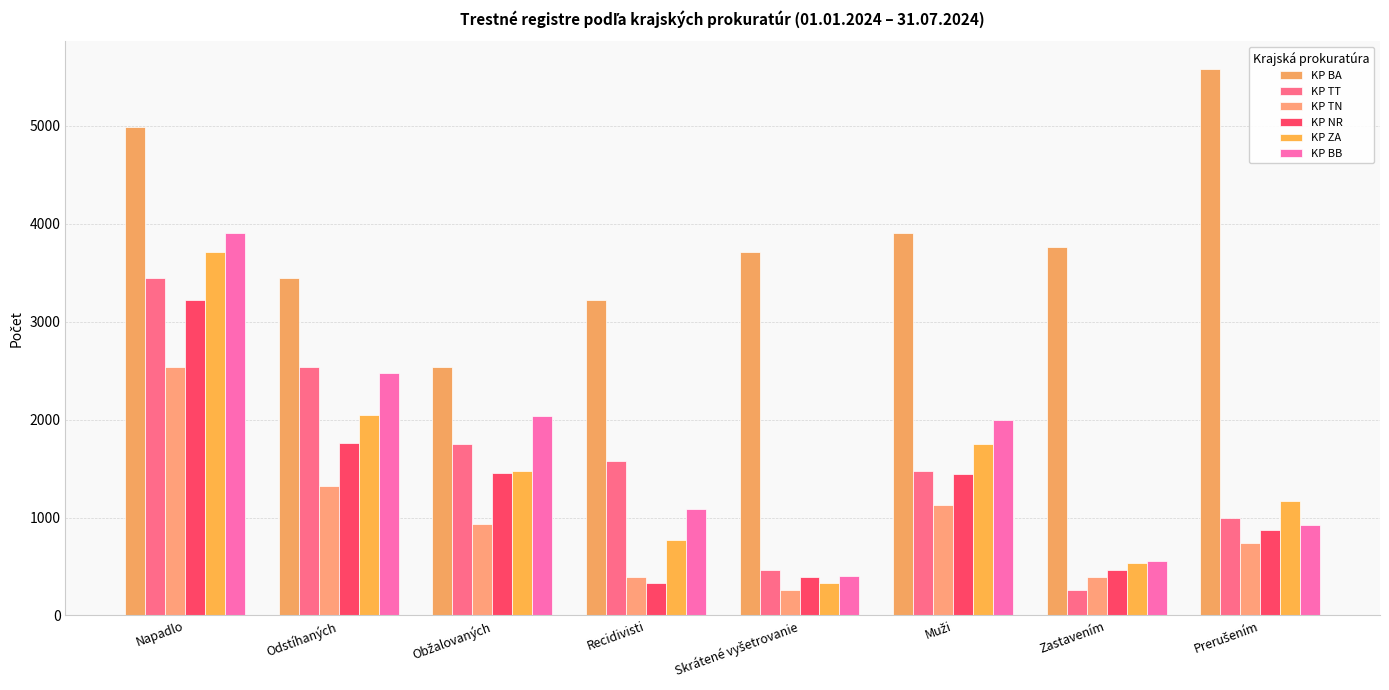

What value does the KP NR series have at Obžalovaných, to the nearest 10?

1460